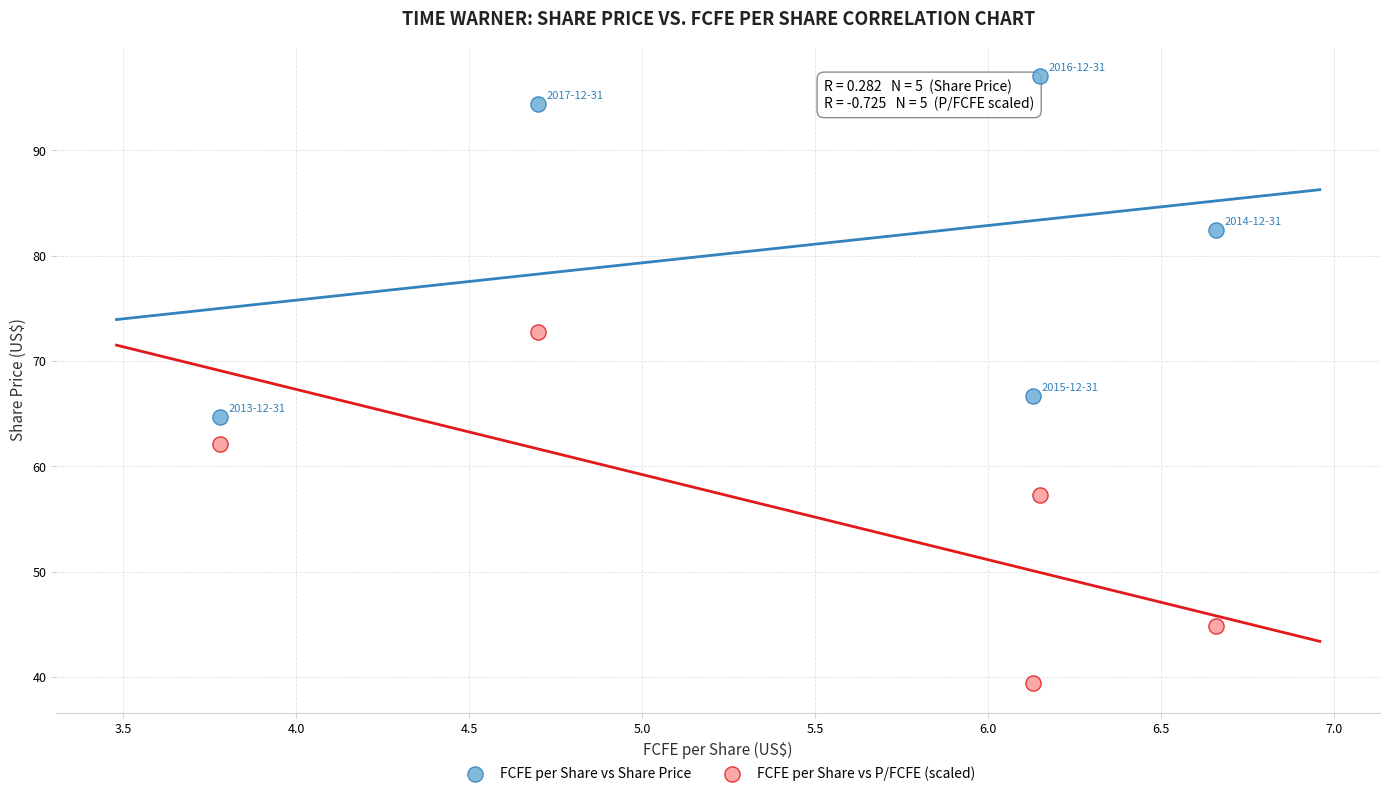

Across all data points, what is the average Y value?

68.2